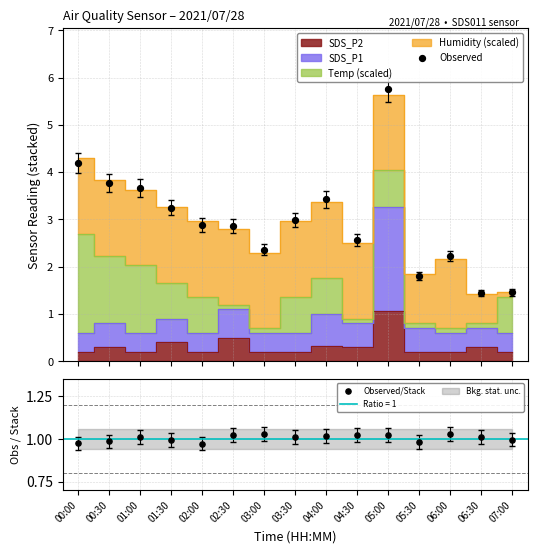

Which series has the widest spread of Y values?

Observed